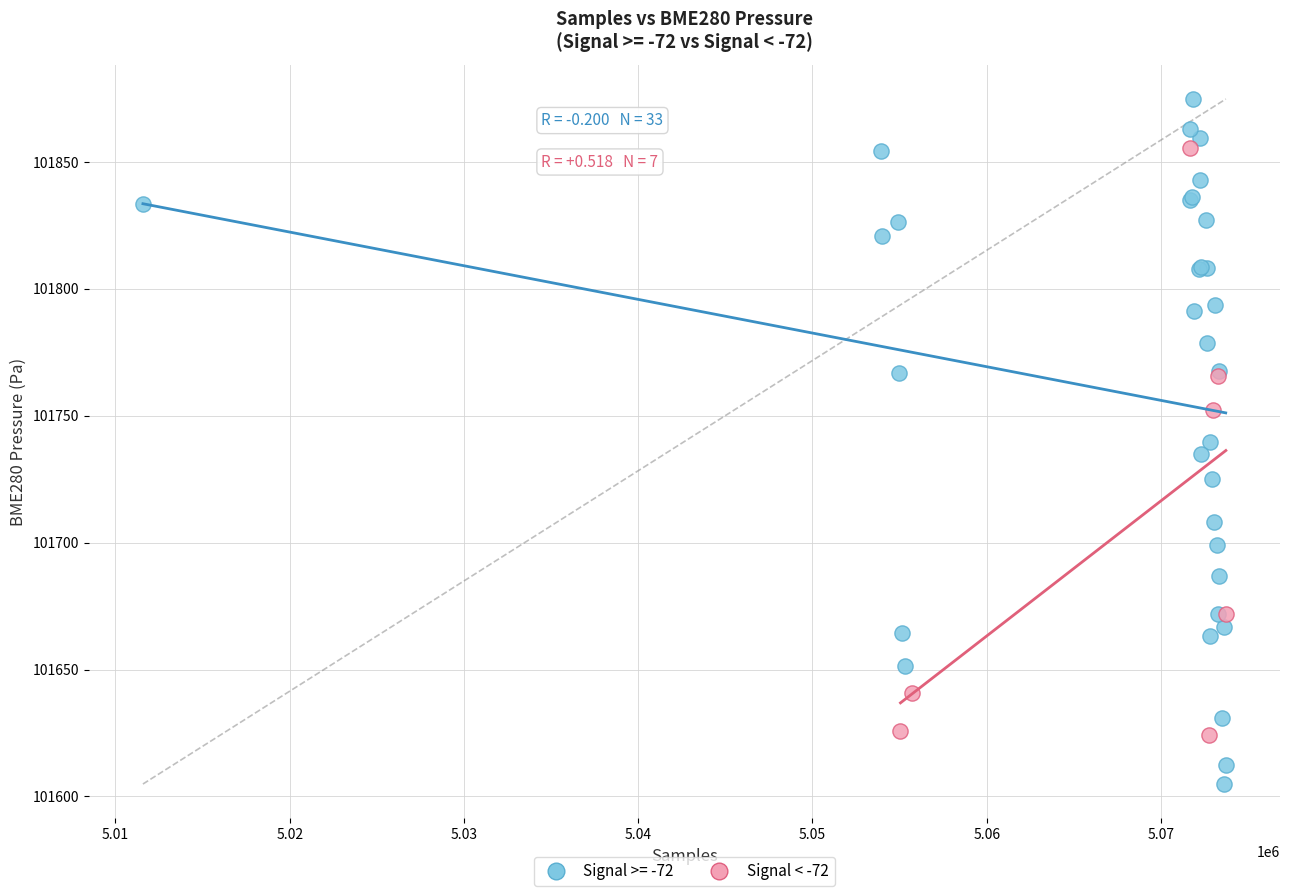

Which series contains the lowest Y value?

Signal >= -72